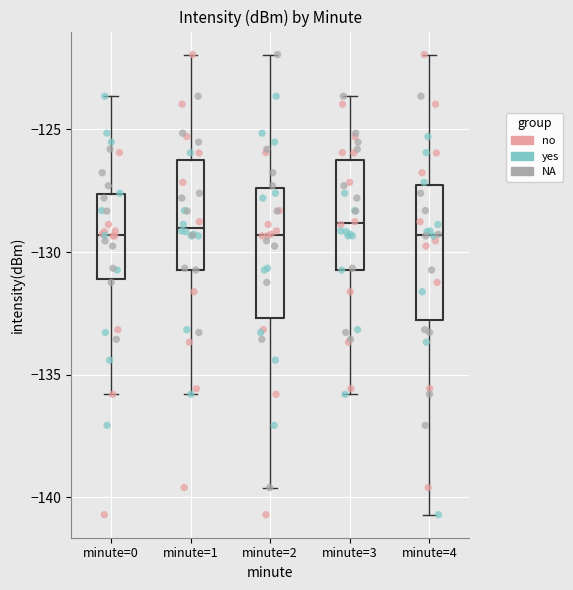

Reading left to right, transcribe this box plot: for each box, give where its median line is, the range the box spans, and where its two whiskers end, as read against the y-axis. The values are not printed on the chart, so give them approximately, as read against the axis.

minute=0: median -129.5, box -131.0 to -127.5, whiskers -136.0 to -123.5
minute=1: median -129.0, box -130.5 to -126.5, whiskers -136.0 to -122.0
minute=2: median -129.5, box -132.5 to -127.5, whiskers -139.5 to -122.0
minute=3: median -129.0, box -130.5 to -126.5, whiskers -136.0 to -123.5
minute=4: median -129.5, box -133.0 to -127.5, whiskers -140.5 to -122.0